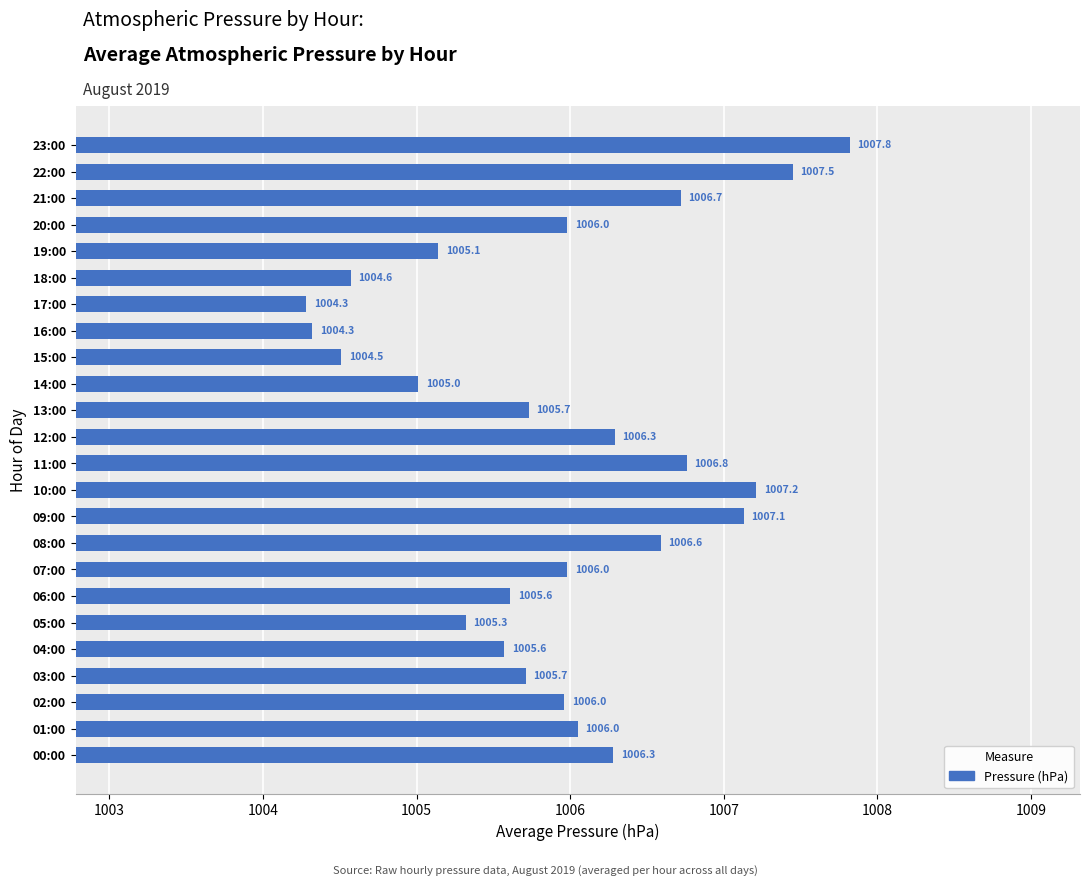

True or false: the data shows 1617.0 at 18:00.

False